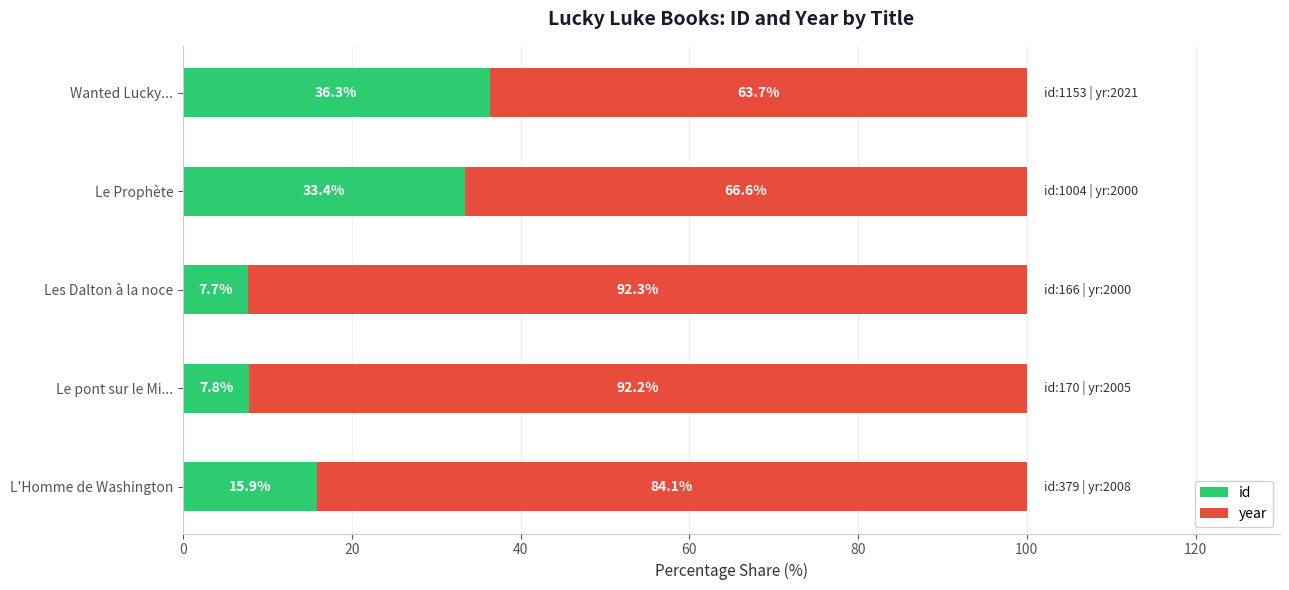

What is the total value across all series at Wanted Lucky...?

100.0